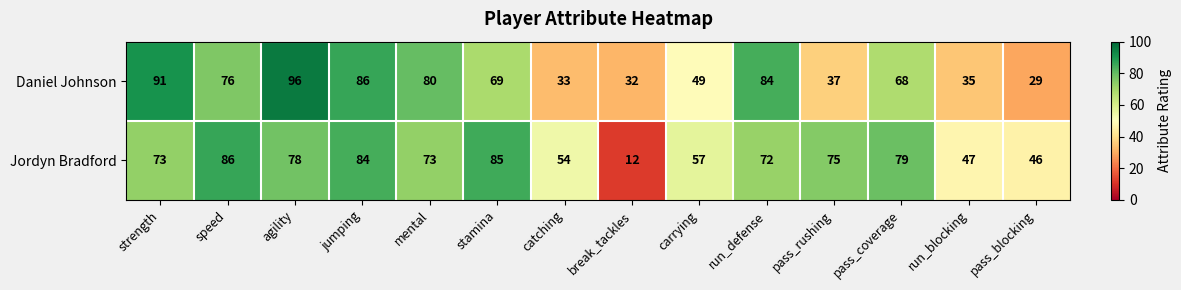

At which label is Daniel Johnson closest to 62?

pass_coverage